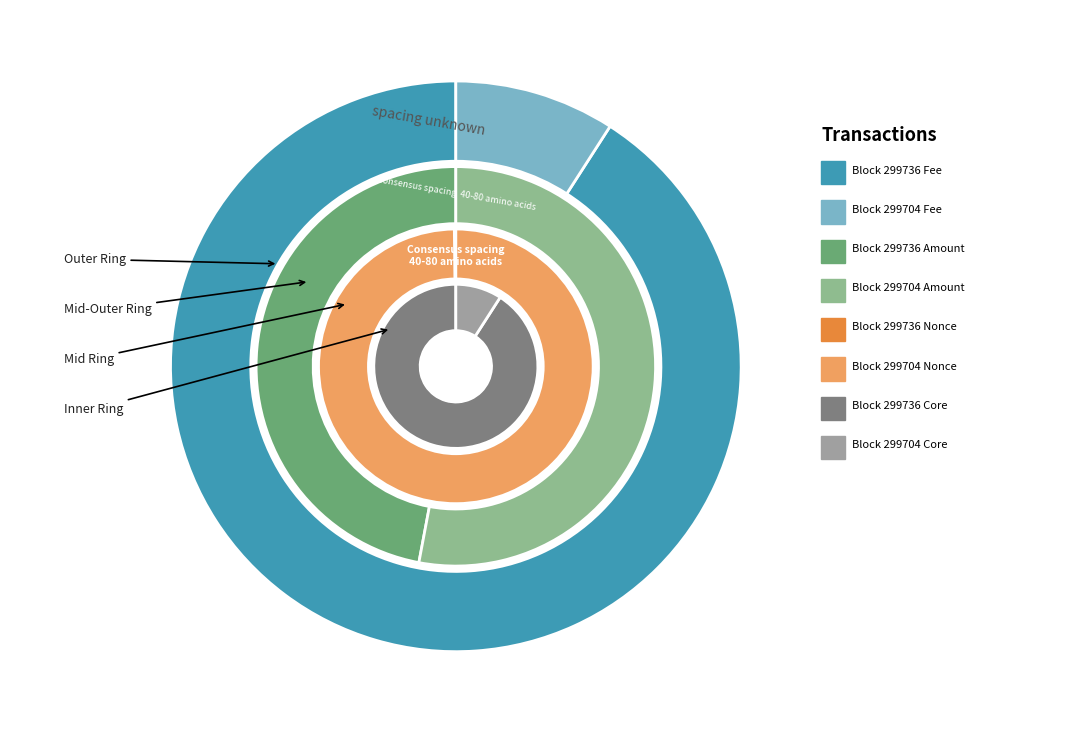

What is the smallest slice in the pie chart?

299704